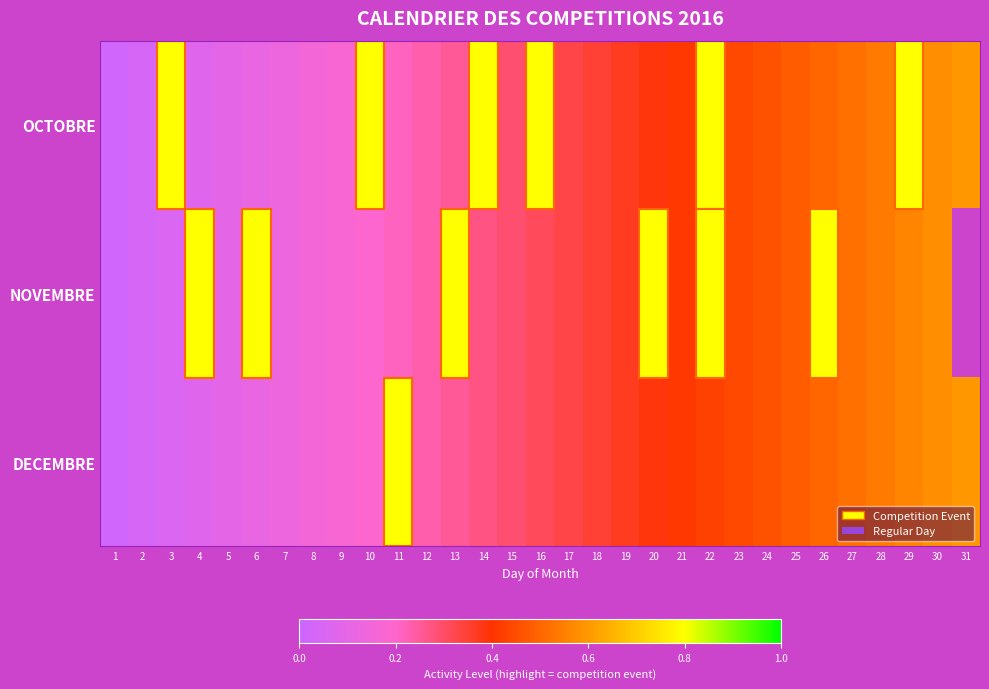

Where is NOVEMBRE nearest to the value 0?

1